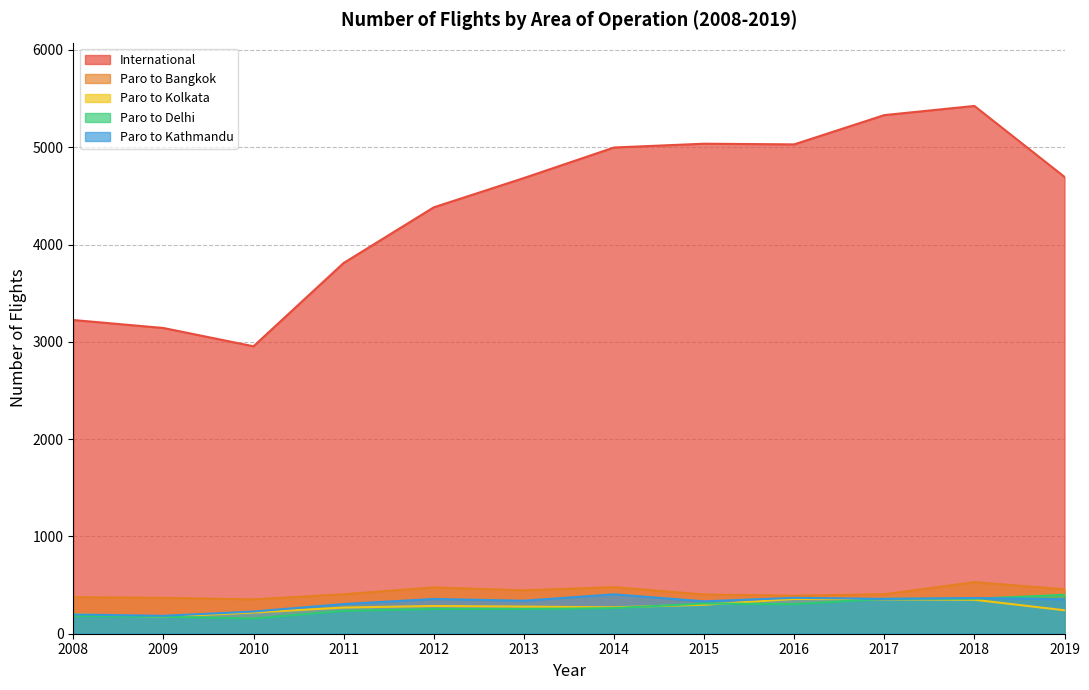

What are all the series names shown in the legend?

International, Paro to Bangkok, Paro to Kolkata, Paro to Delhi, Paro to Kathmandu